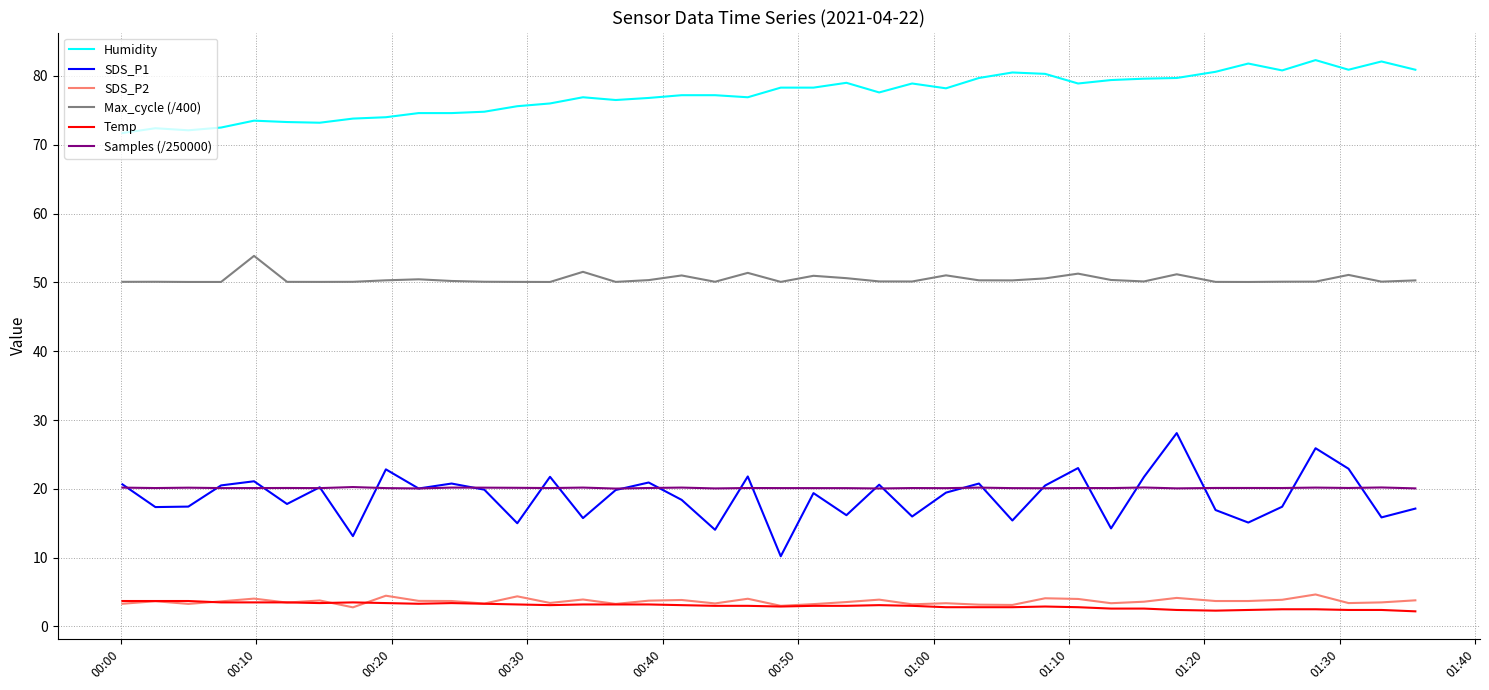

Which series has the widest spread of values?

SDS_P1